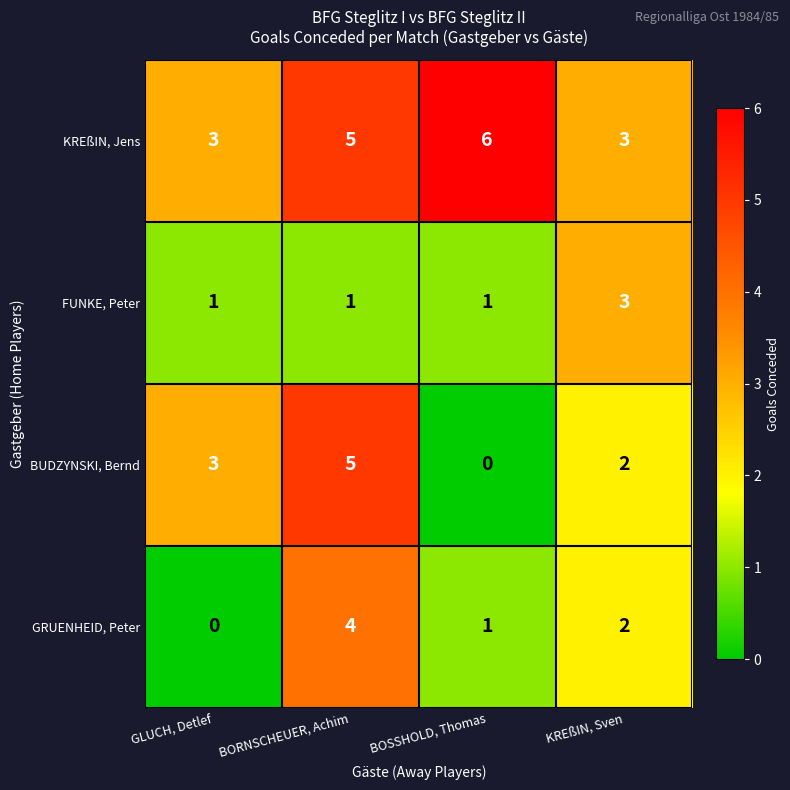

What is the maximum value for KREßIN, Jens?

6